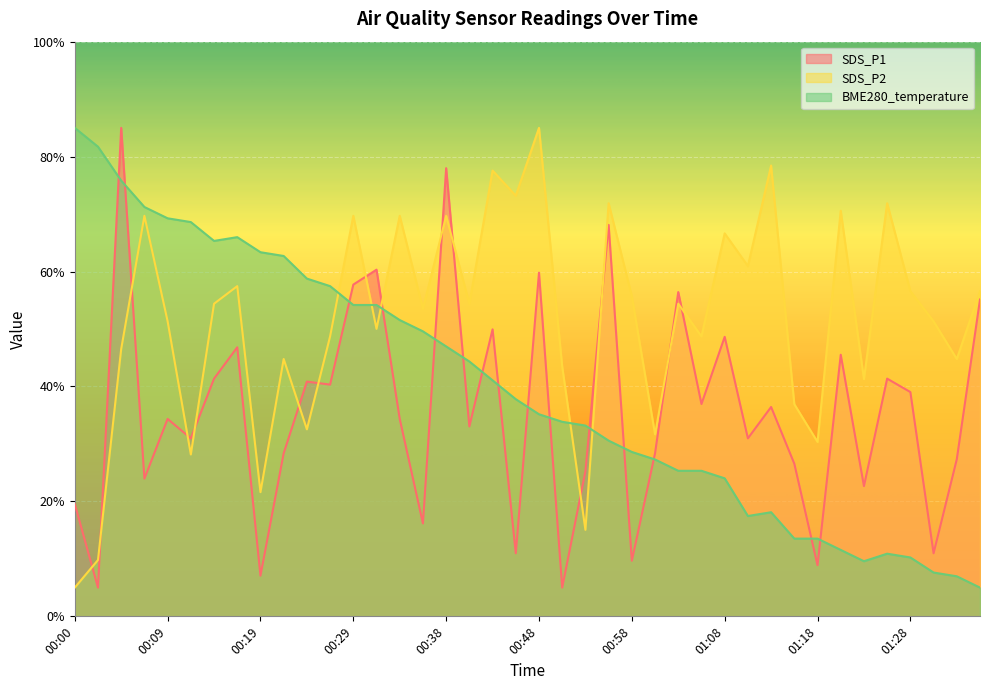

True or false: BME280_temperature has more than 2 interior local peaks.

True